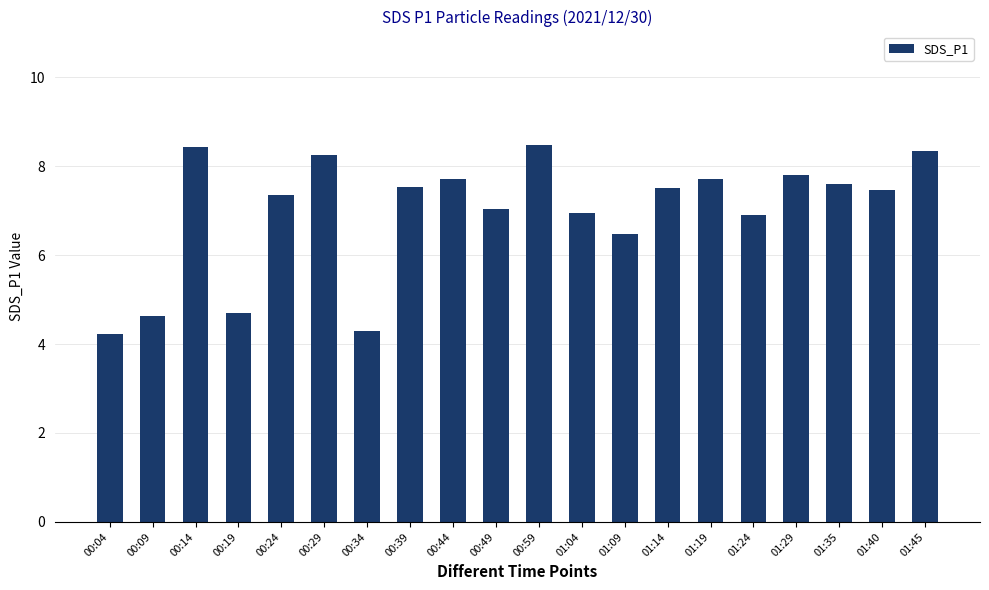

What is the difference between the second highest and minimum values?

4.2